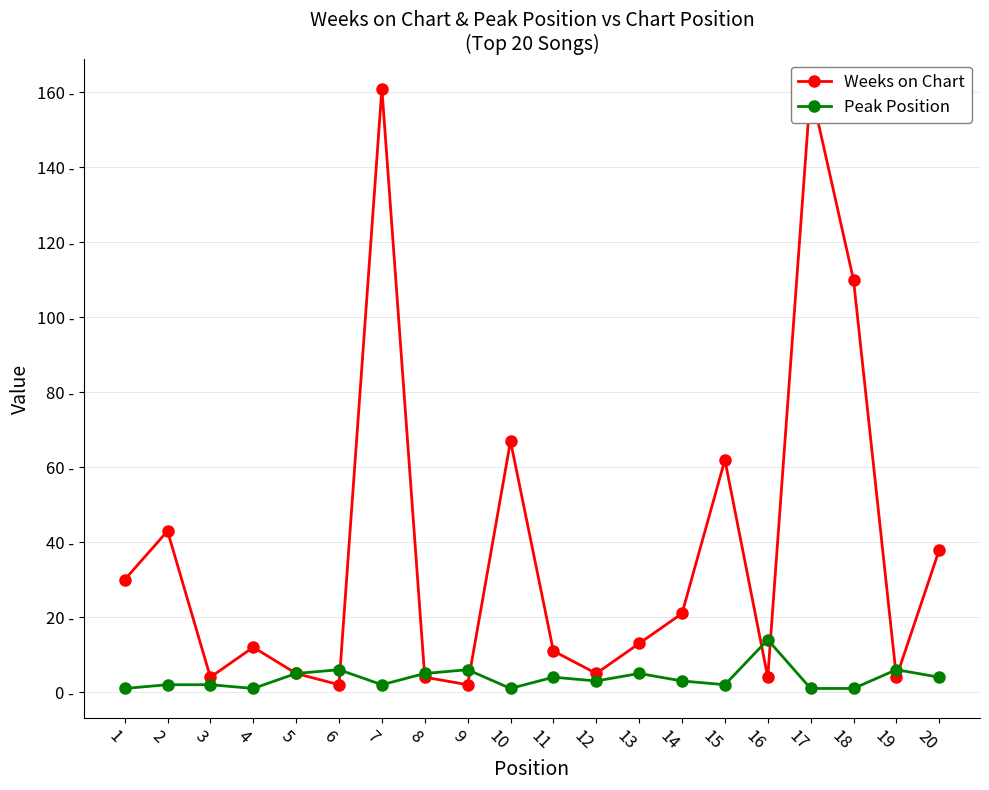

Which series ends up on top after the final intersection of Weeks on Chart and Peak Position?

Weeks on Chart